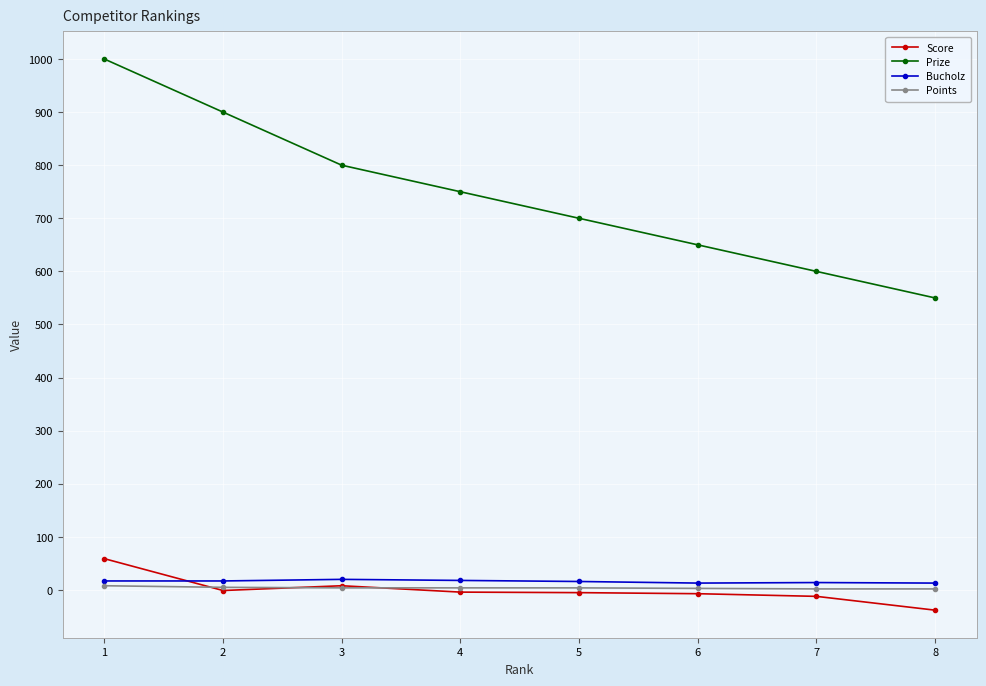

What is the maximum value for Bucholz?

20